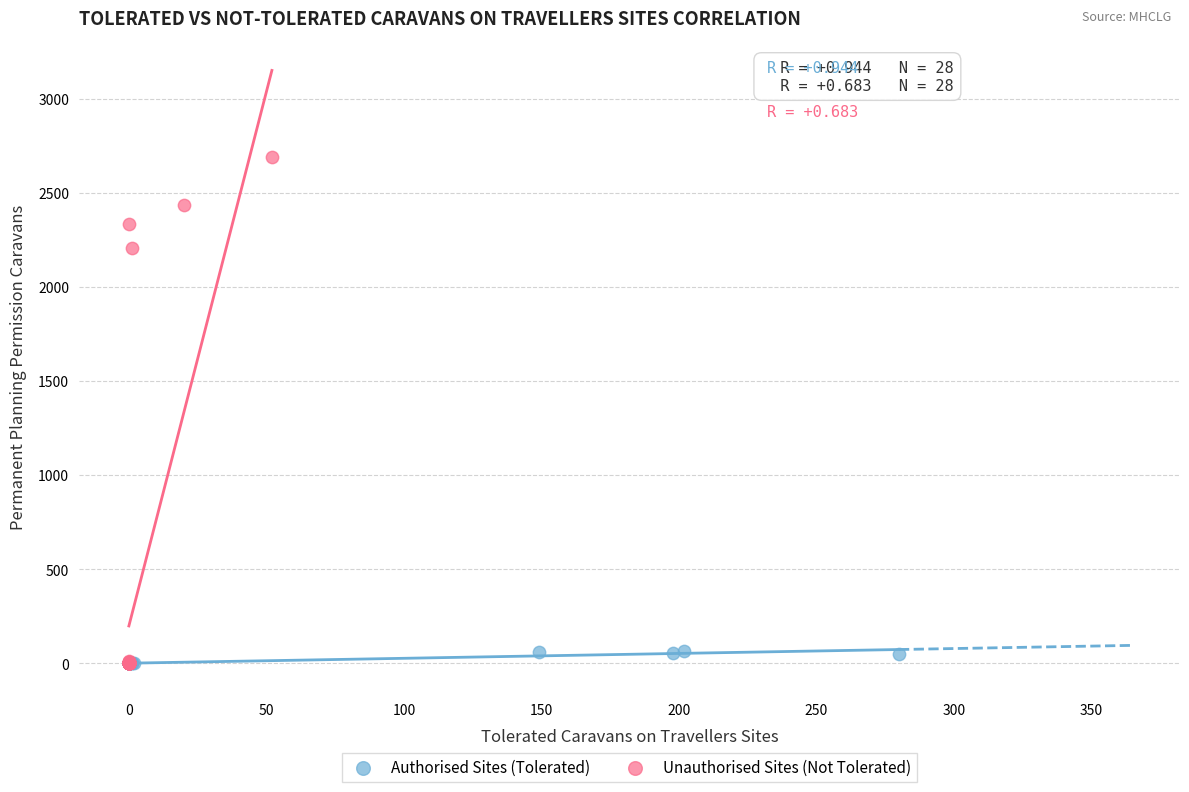

Which series has the largest Y range (max minus min)?

Unauthorised Sites (Not Tolerated)